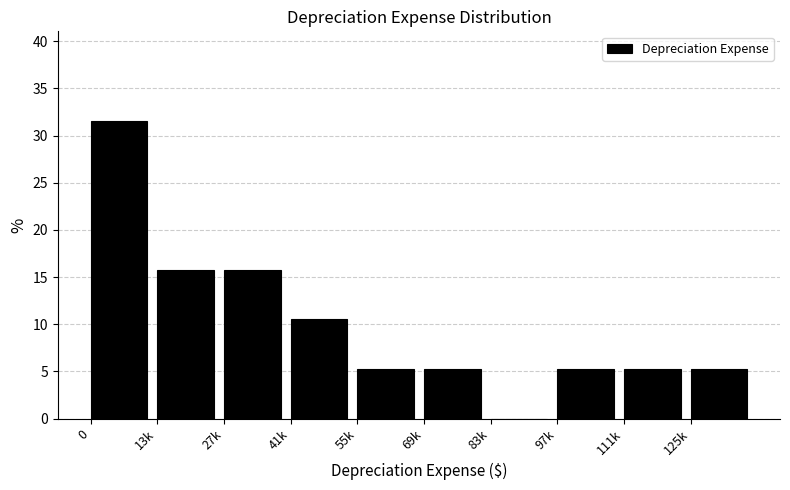

Reading right to left, transcribe all the data shown in this chart.

125k=5.3	111k=5.3	97k=5.3	83k=0.0	69k=5.3	55k=5.3	41k=10.5	27k=15.8	13k=15.8	0=31.6